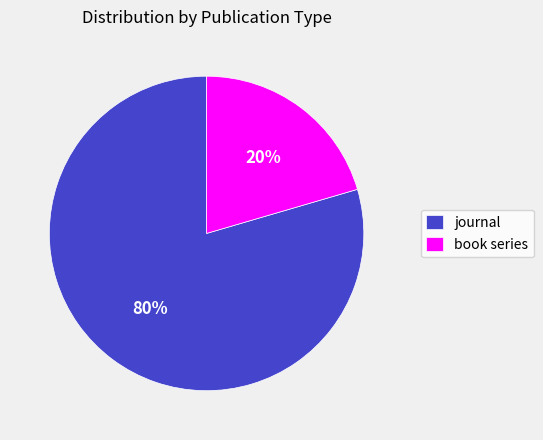

To the nearest percent, what percentage of the pie is journal?

80%